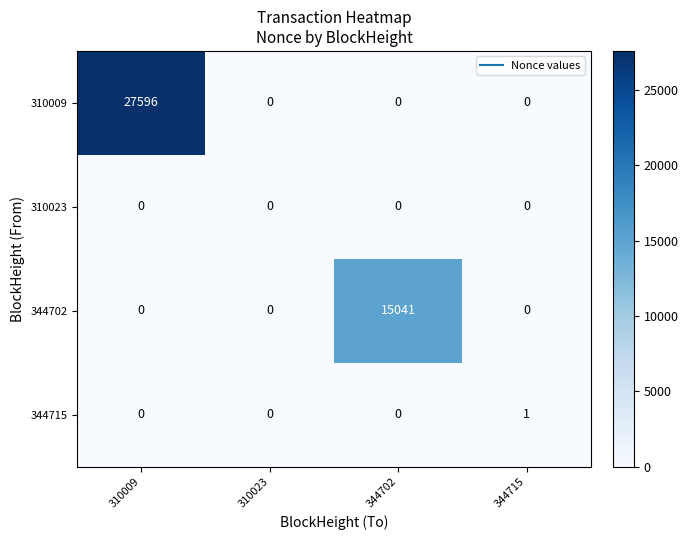

At which category is the sum across all series the highest?

310009